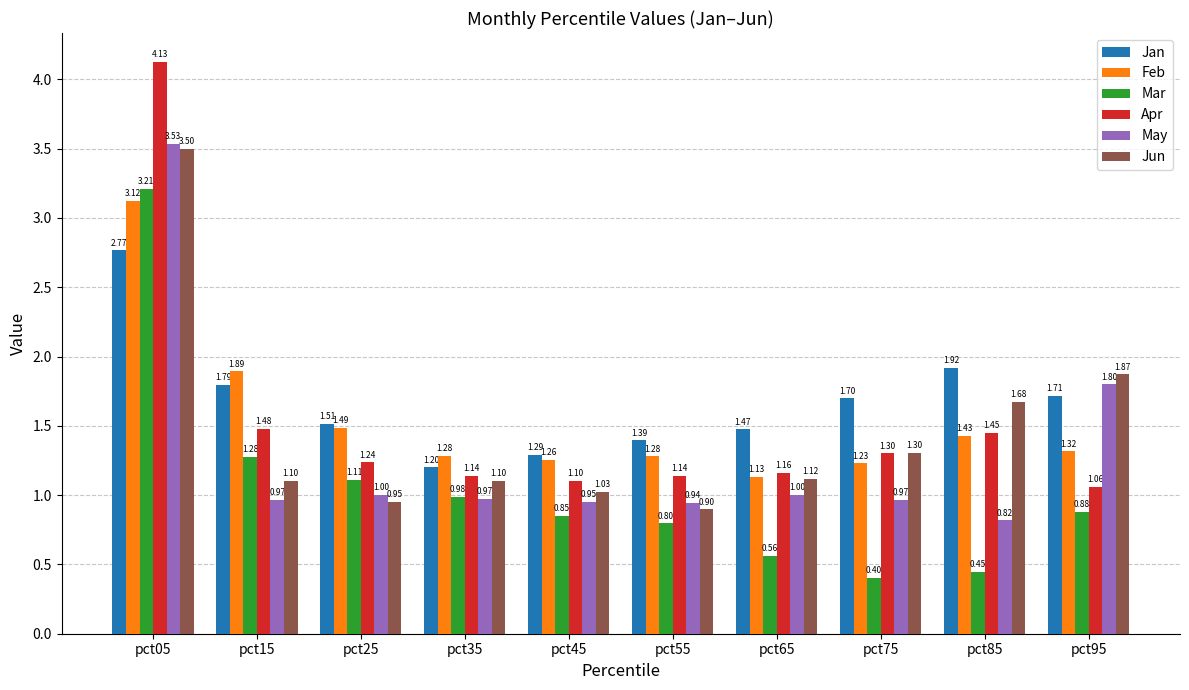

What is the value of the Jun bar at the 3rd from the left?

1.0